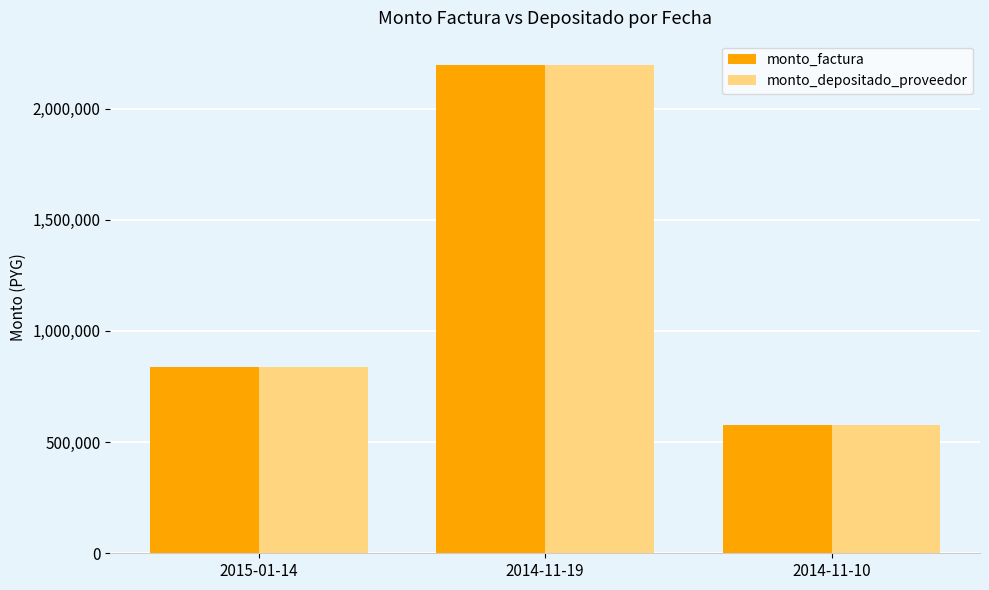

What is the label of the 3rd bar from the left?

2014-11-10